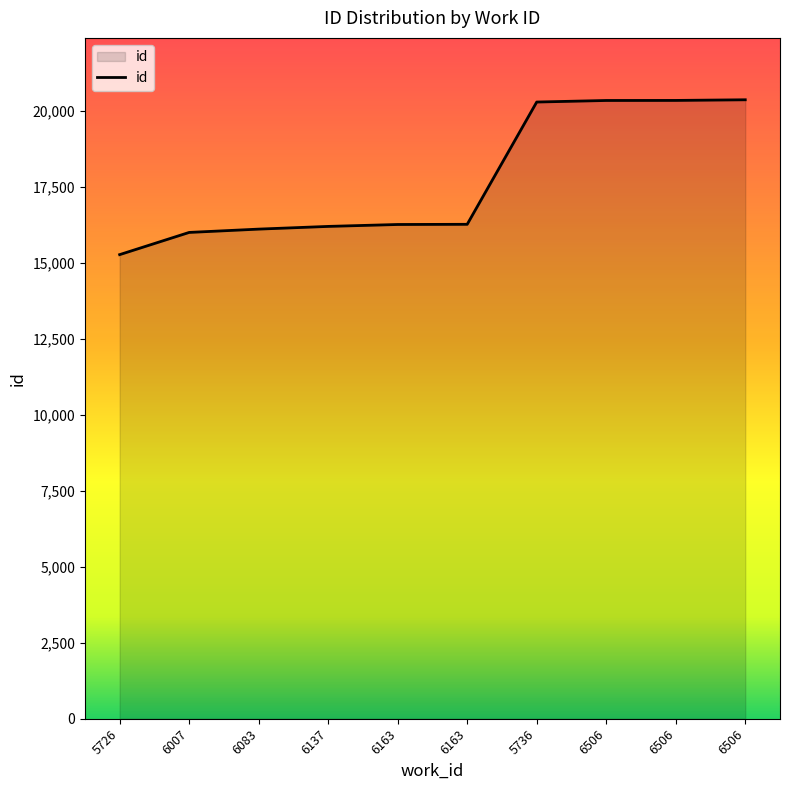

Does the chart have visible grid lines?

No